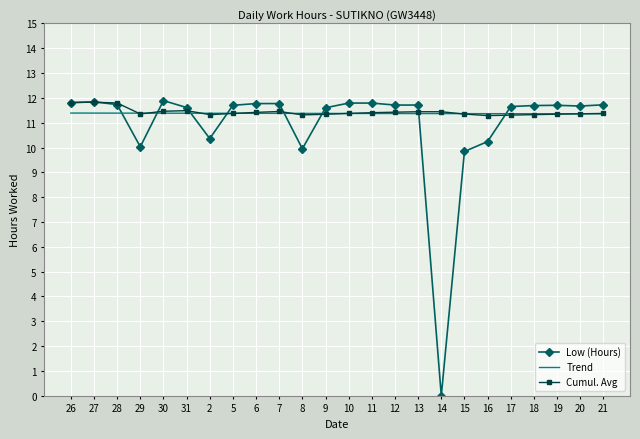

At which label does Low (Hours) first exceed 11?

26